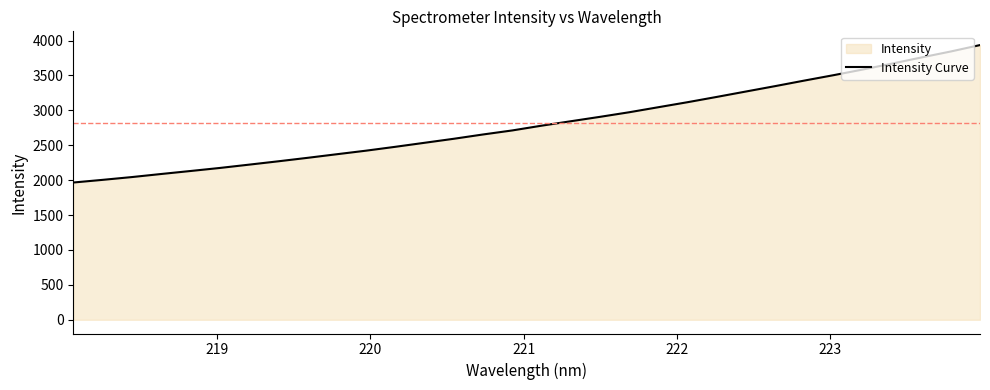

What is the greatest value displayed?

3934.9